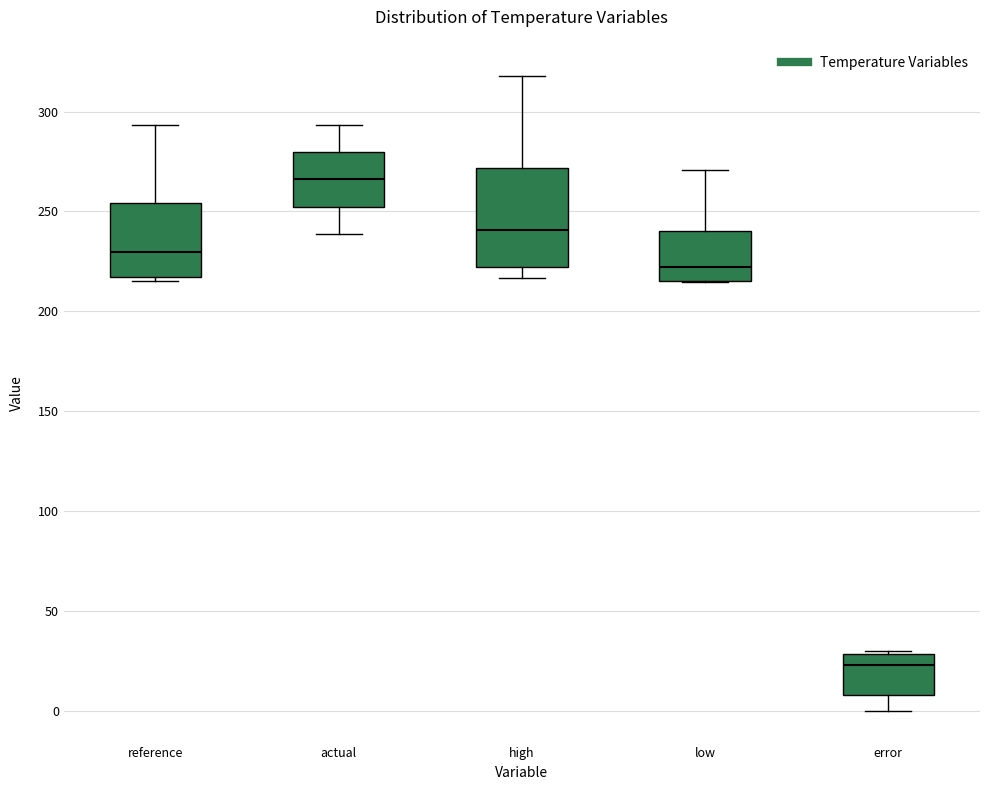

Where does the median line of the box for low sit on the y-axis? The values are not printed on the chart, so give them approximately, as read against the axis.

220